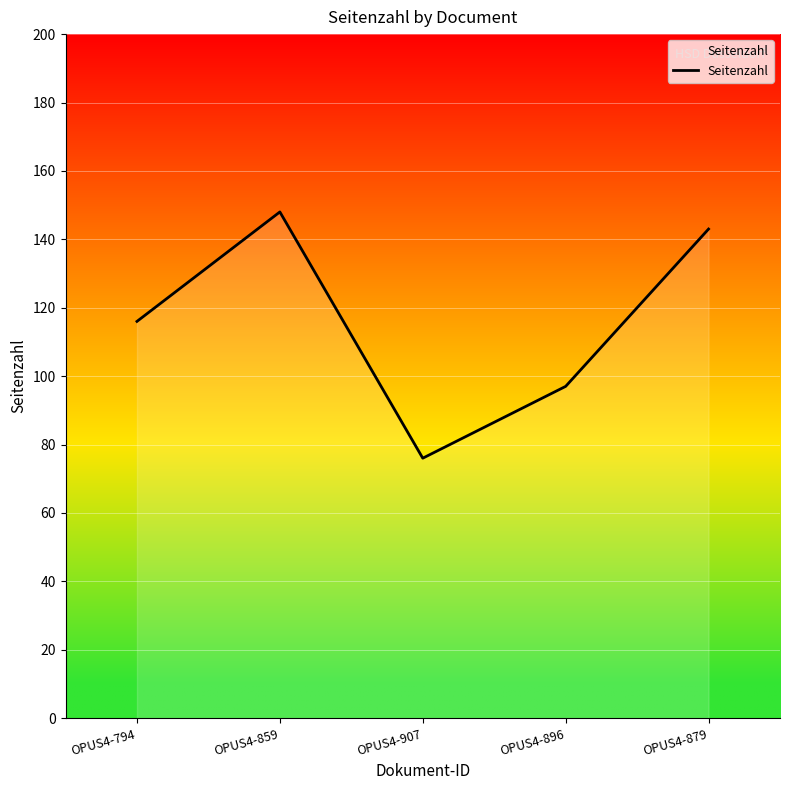

At which label is the value closest to 112?

OPUS4-794